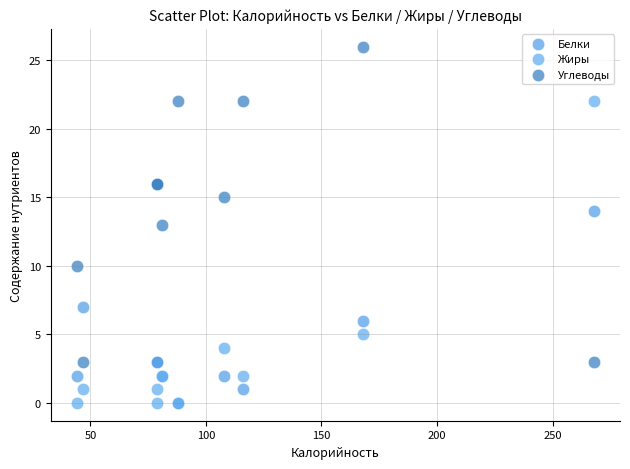

In the Жиры series, what Y value is closest to 11?

5